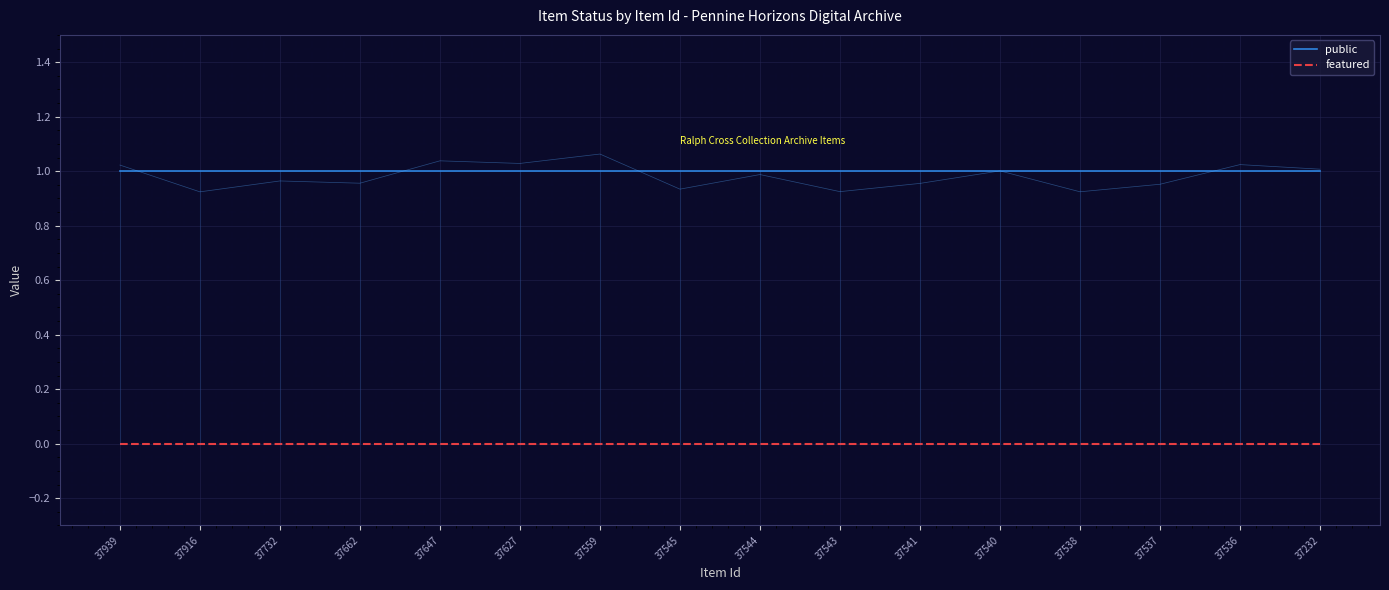

Which series has the largest total across all categories?

public